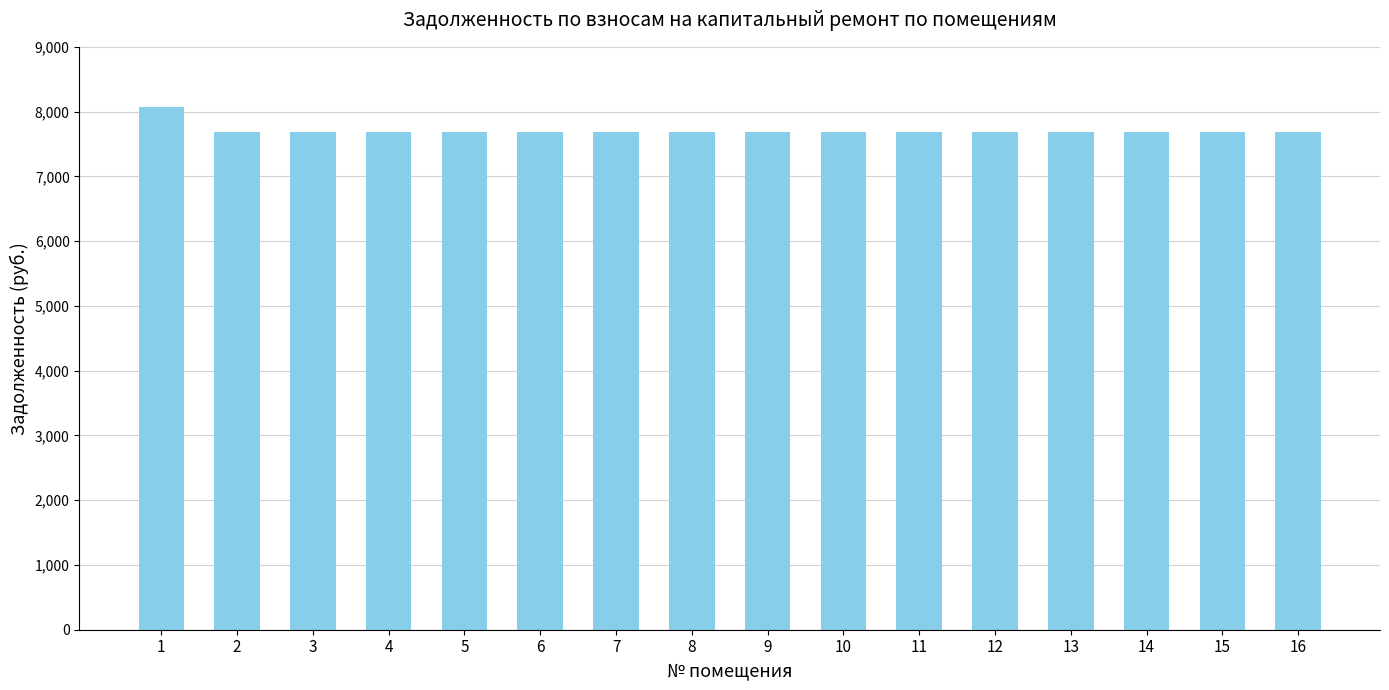

True or false: the data shows 2165 at 14.

False